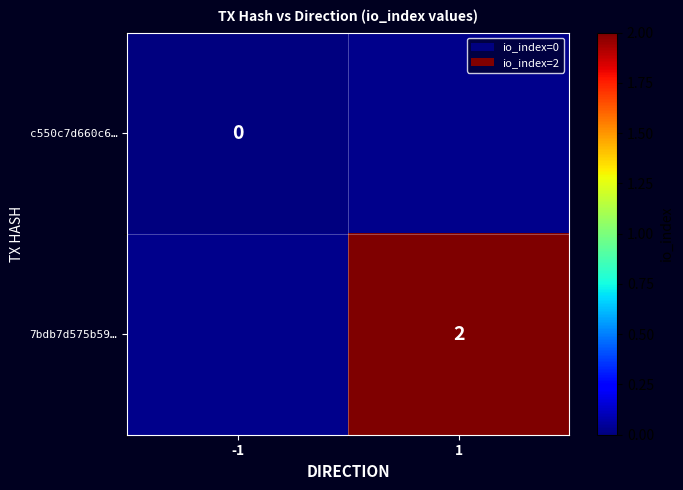

The value of 7bdb7d575b59… at 1 is 2. True or false?

True